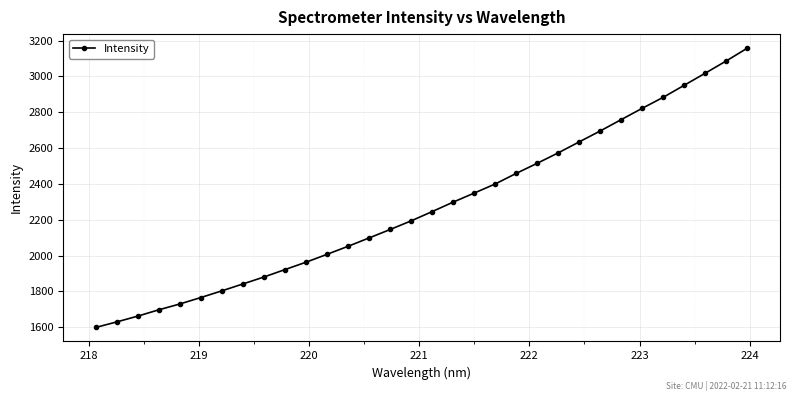

What is the value of the 3rd point from the left?

1662.3